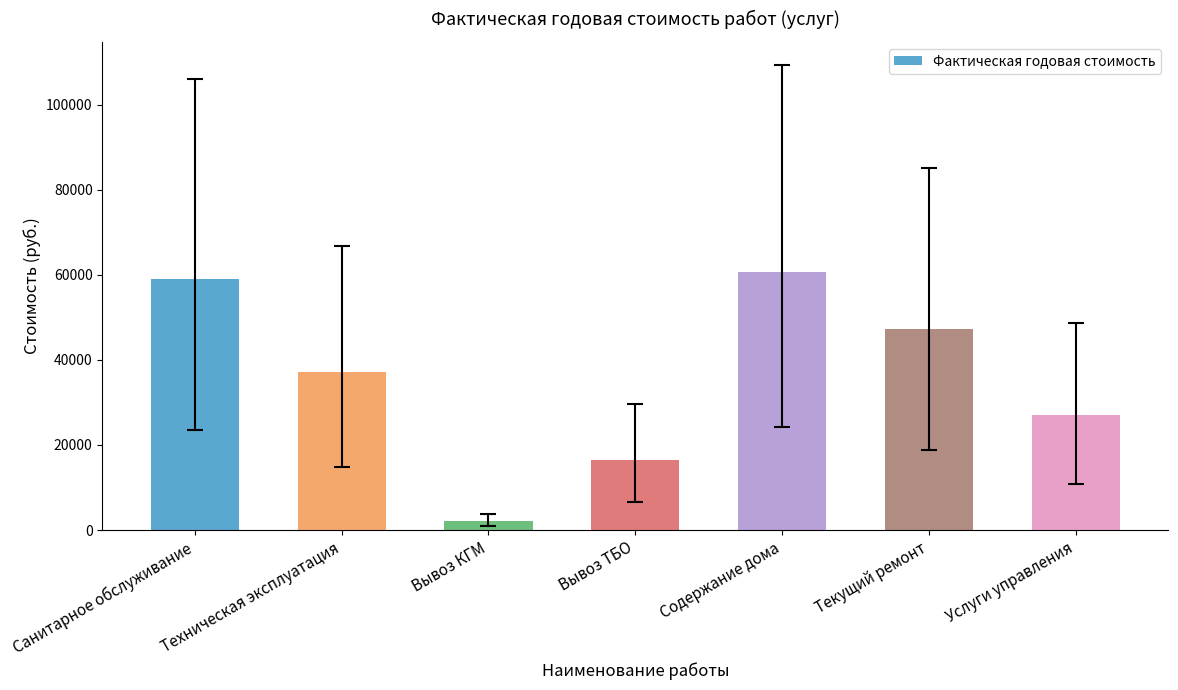

Approximately how many times larger is the value at Содержание дома compared to Техническая эксплуатация?

1.6